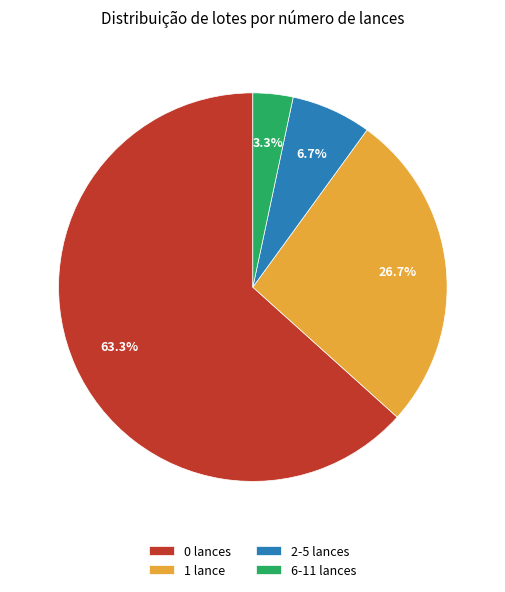

Is there a majority slice in this chart?

Yes